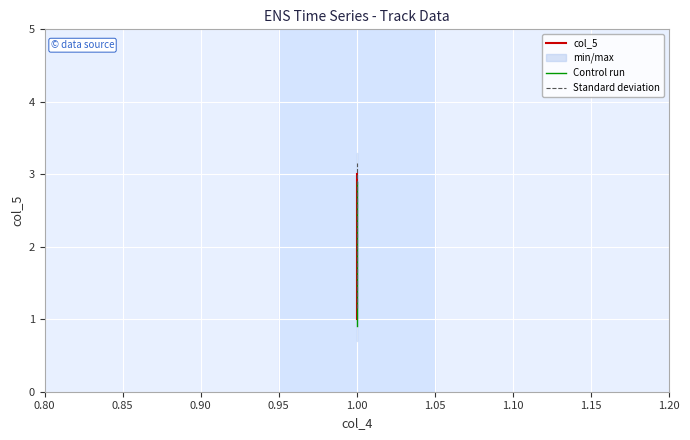

The value of Standard deviation at 1.00 is 0.5. True or false?

False